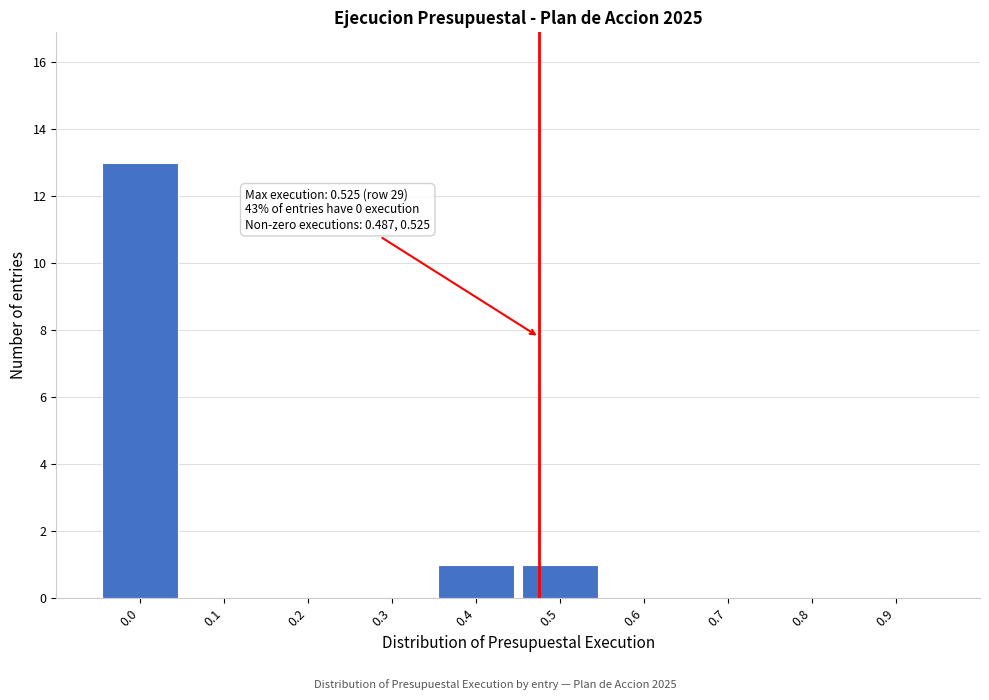

Reading left to right, extract all data points from this chart.

0.0=13	0.1=0	0.2=0	0.3=0	0.4=1	0.5=1	0.6=0	0.7=0	0.8=0	0.9=0